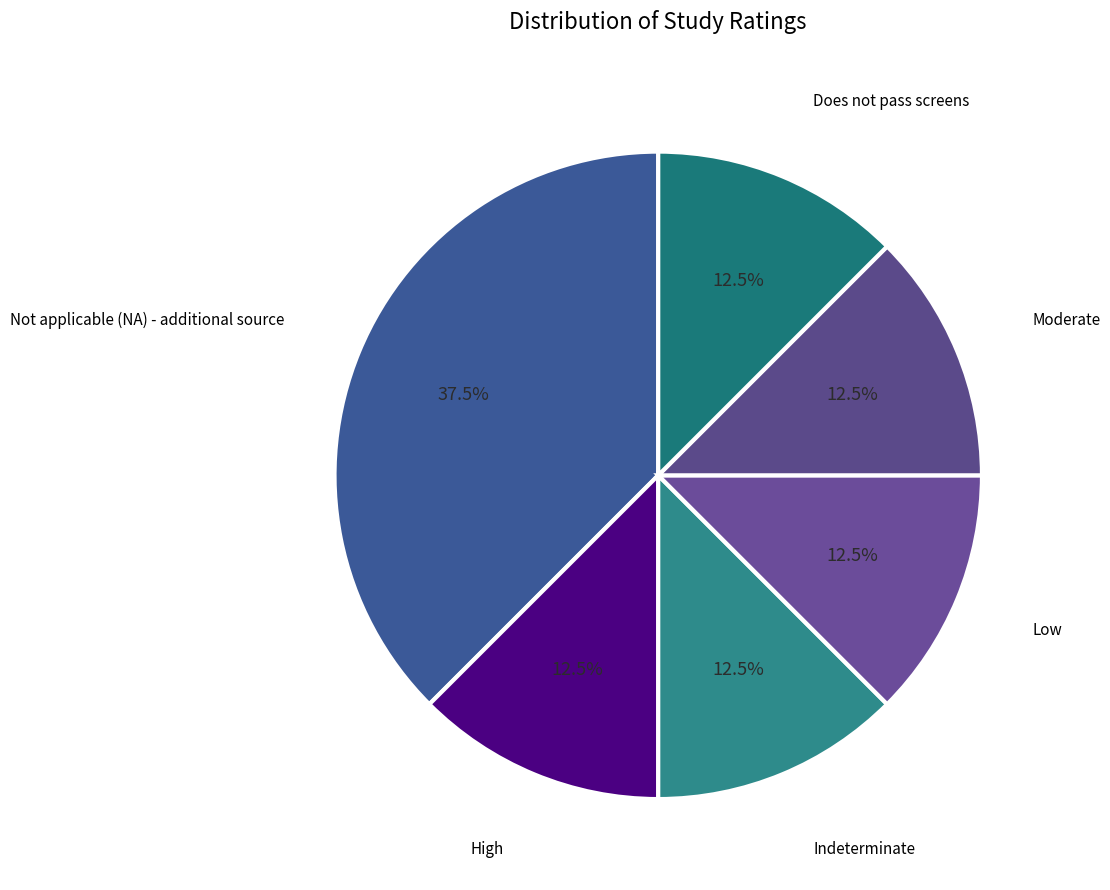

To the nearest percent, what is the difference between the largest and smallest slice percentages?

25%